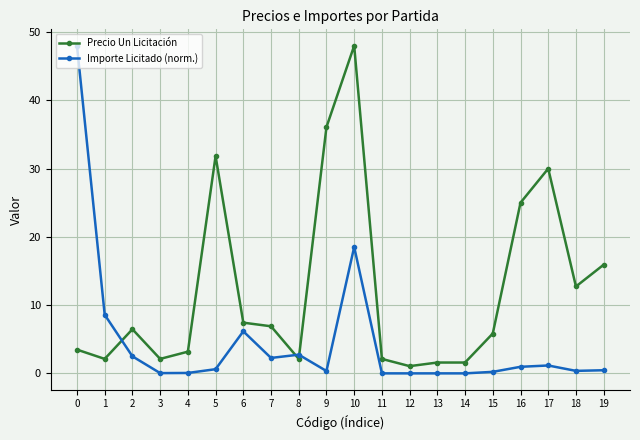

What is the total value across all series at 8?

4.9